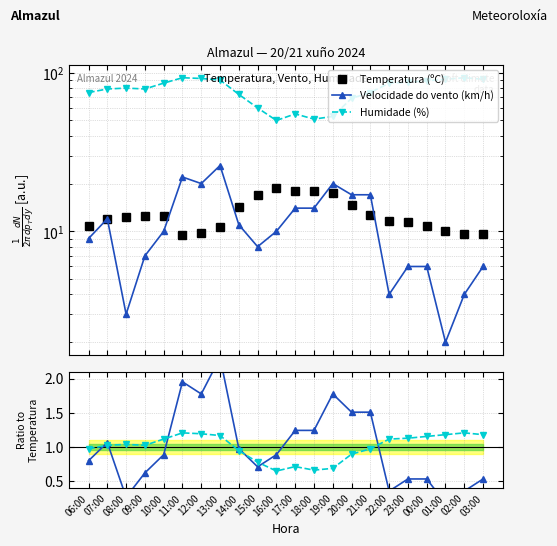

At how many categories does at least one series exceed 0?

22